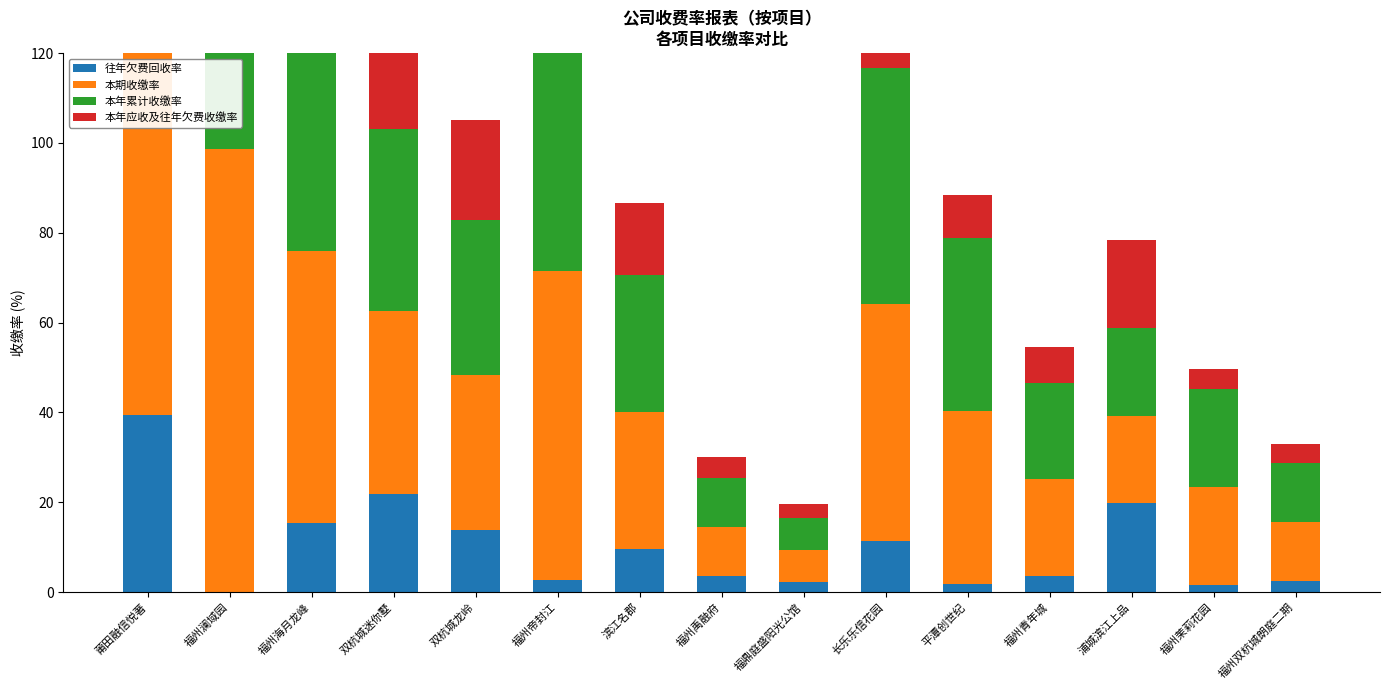

The 本年累计收缴率 series shows 21.6 at 平潭创世纪. True or false?

False